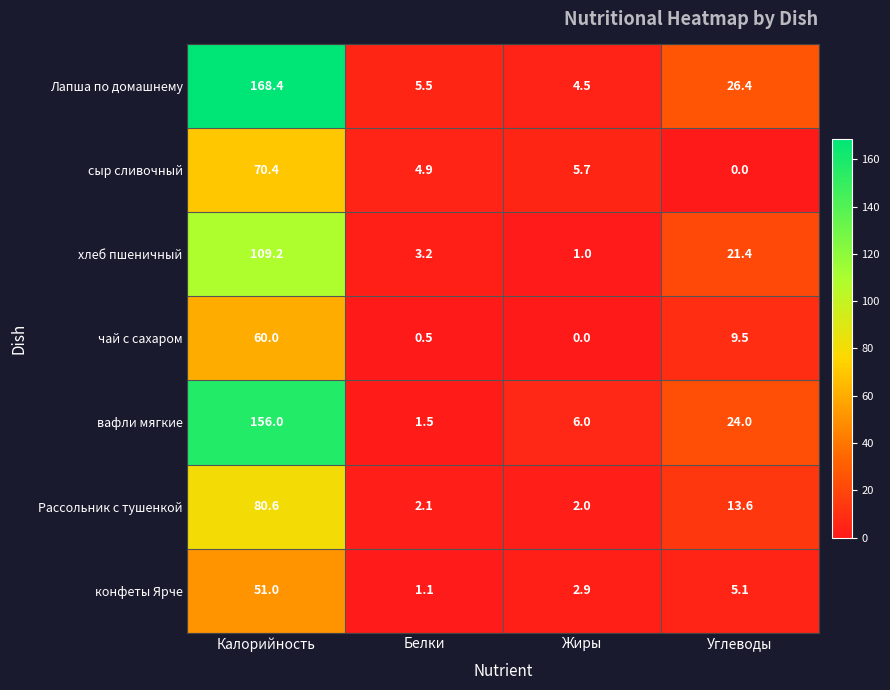

At how many categories does at least one series exceed 119?

1